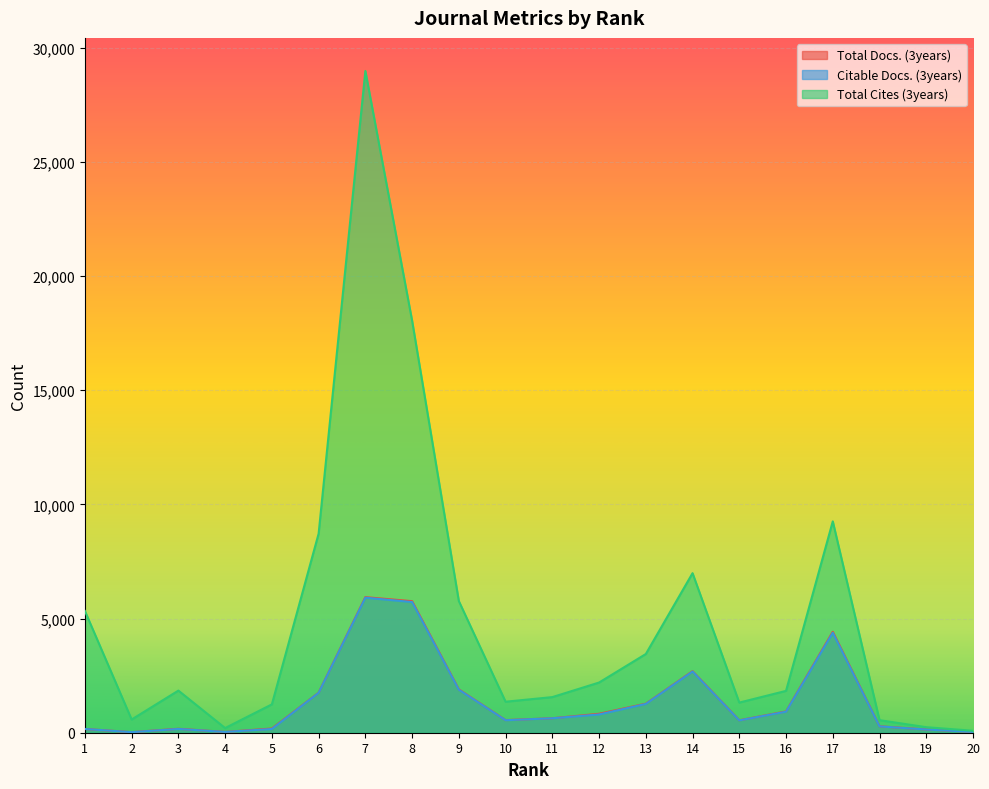

True or false: Citable Docs. (3years) and Total Cites (3years) intersect in this chart.

False